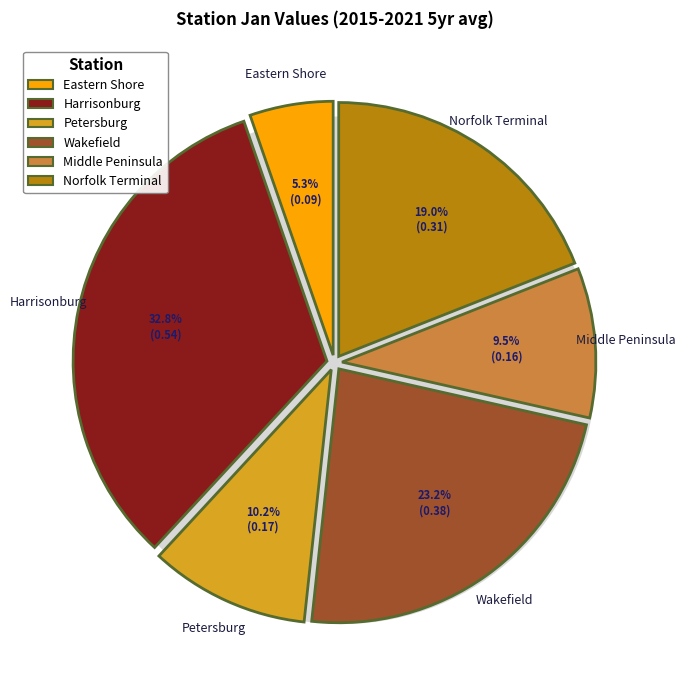

To the nearest percent, what is the difference between the largest and smallest slice percentages?

28%